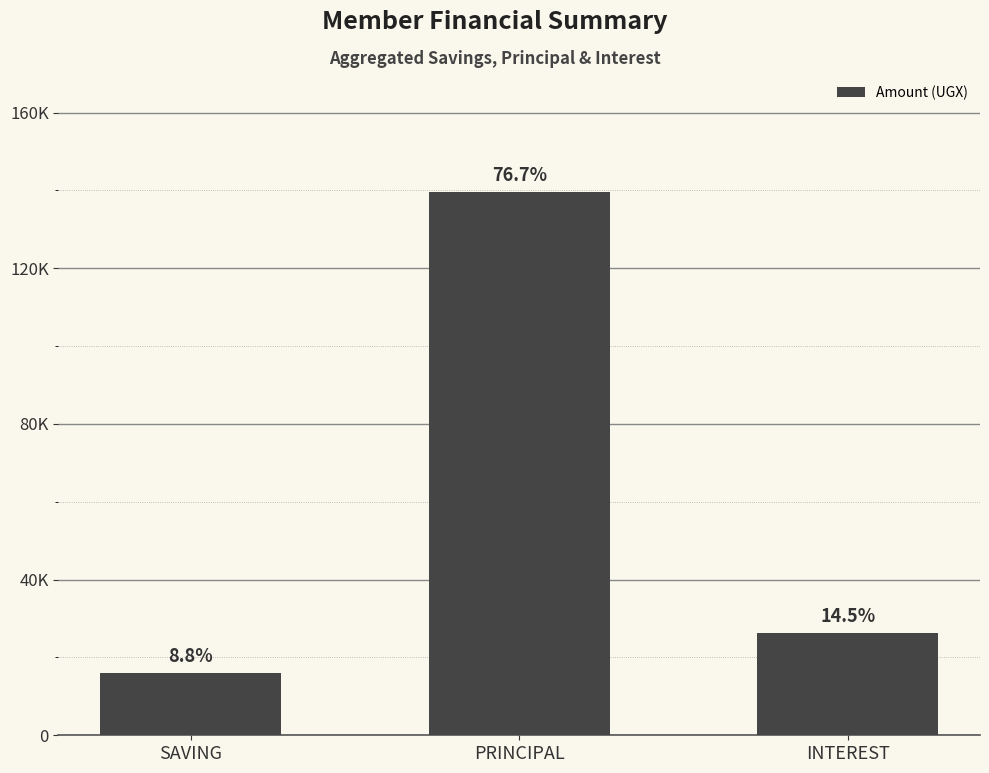

How many data points are less than 26300?

1